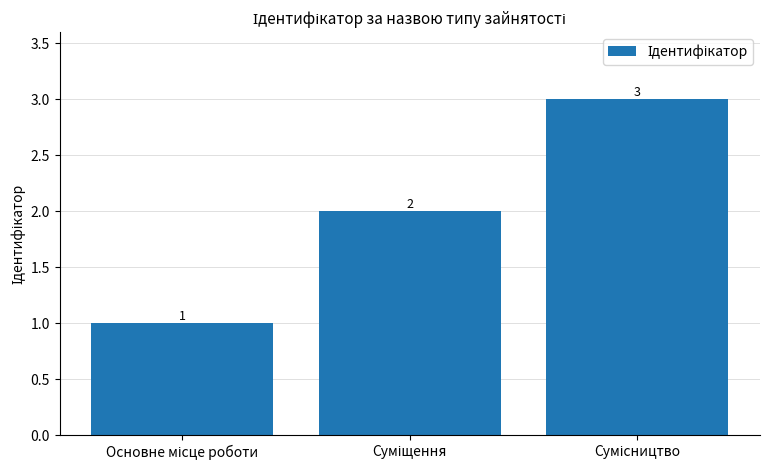

How many values are between 1 and 3?

3